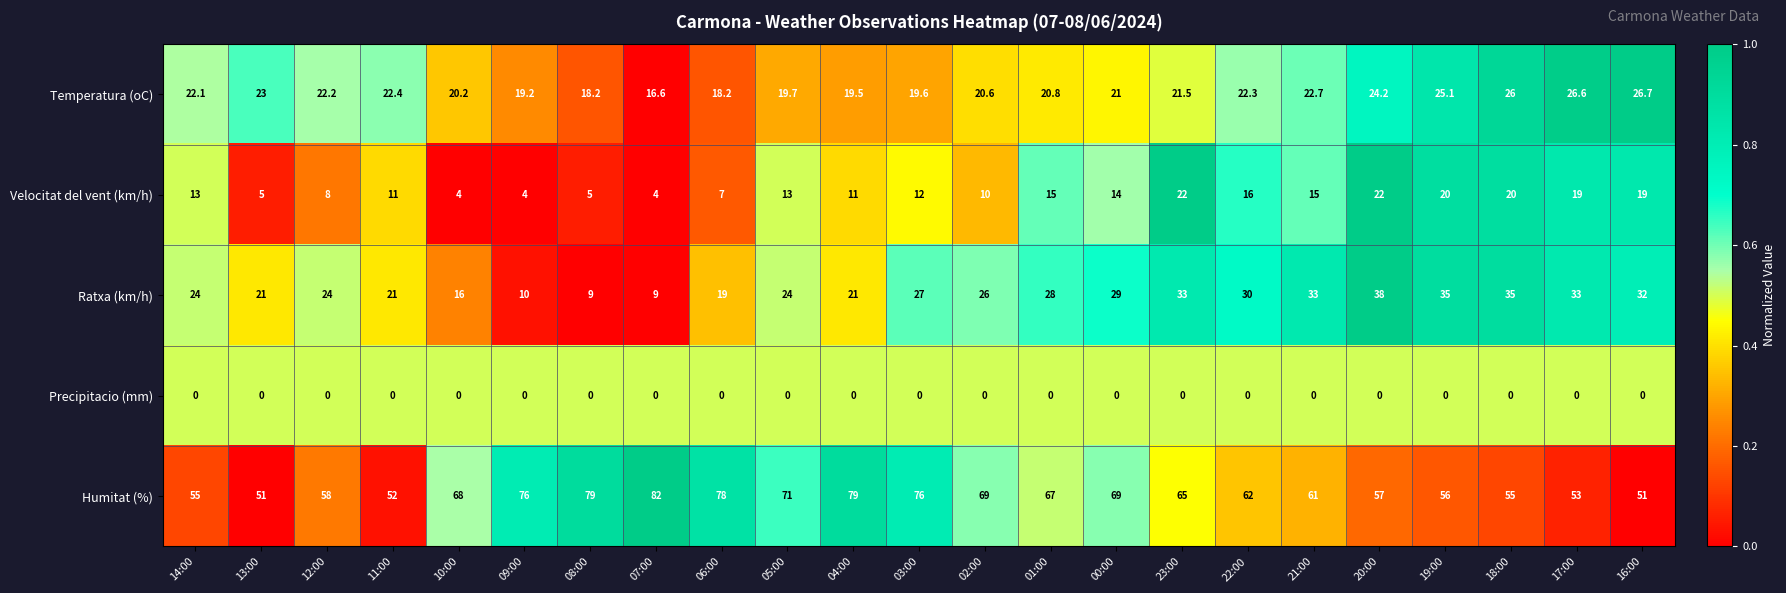

How many data points in Ratxa (km/h) are less than 26?

11